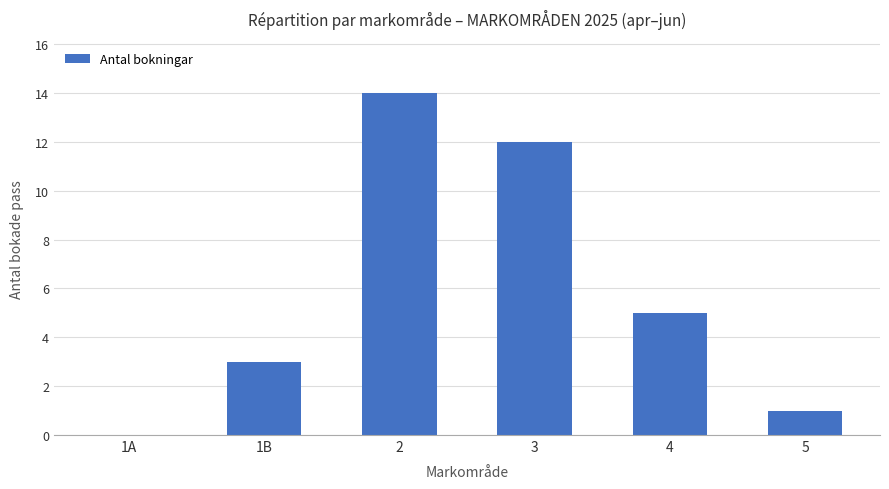

What is the sum of all values?

35